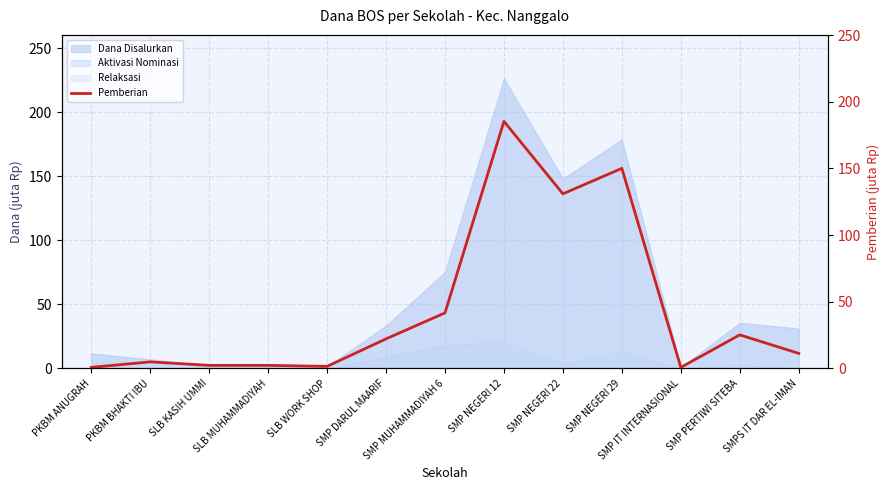

The value at SMP NEGERI 22 is 192.3. True or false?

False